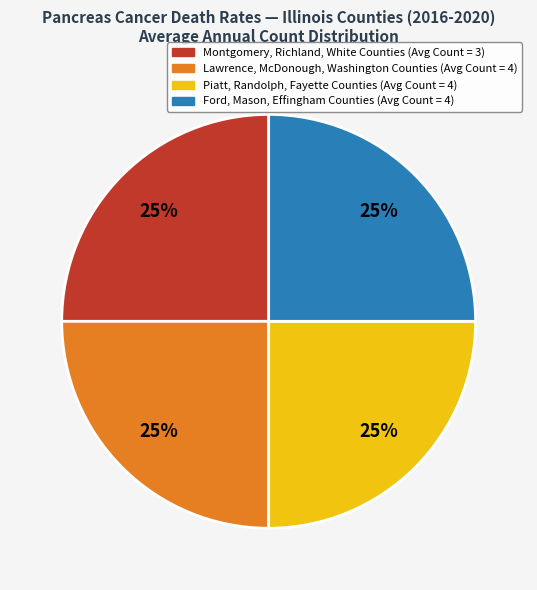

To the nearest percent, what is the average slice percentage?

25%